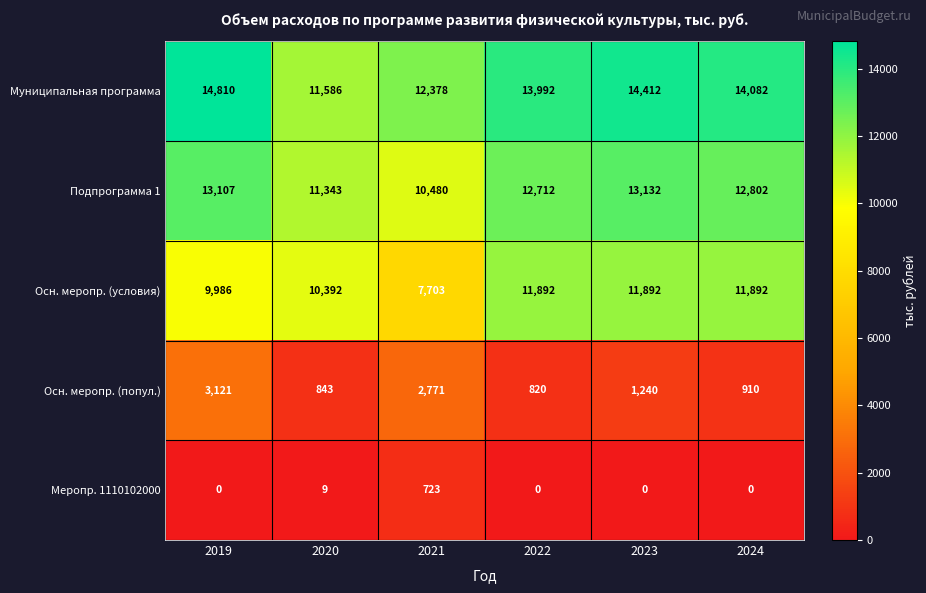

What is the maximum value shown in the chart?

14810